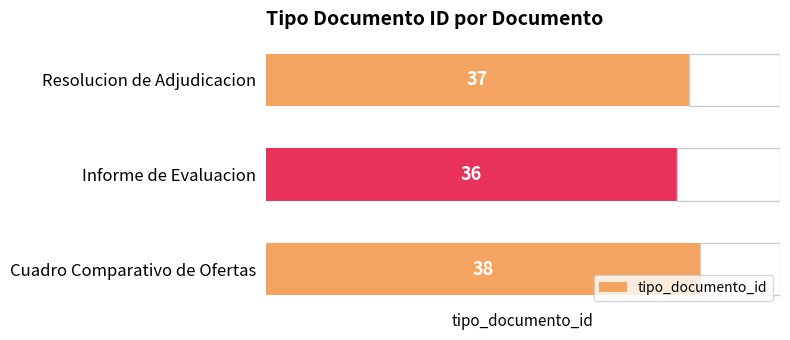

Rank the categories by tipo_documento_id value from lowest to highest.

Informe de Evaluacion, Resolucion de Adjudicacion, Cuadro Comparativo de Ofertas